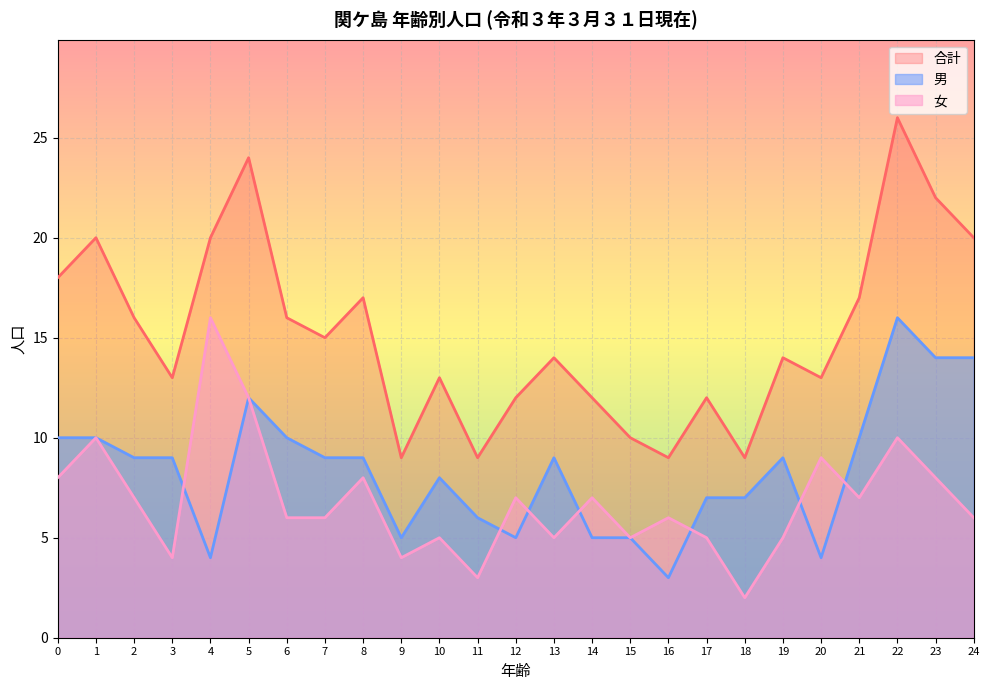

Is the value of 男 (0-4) at 3 greater than the value of 合計 (0-4) at 2?

No